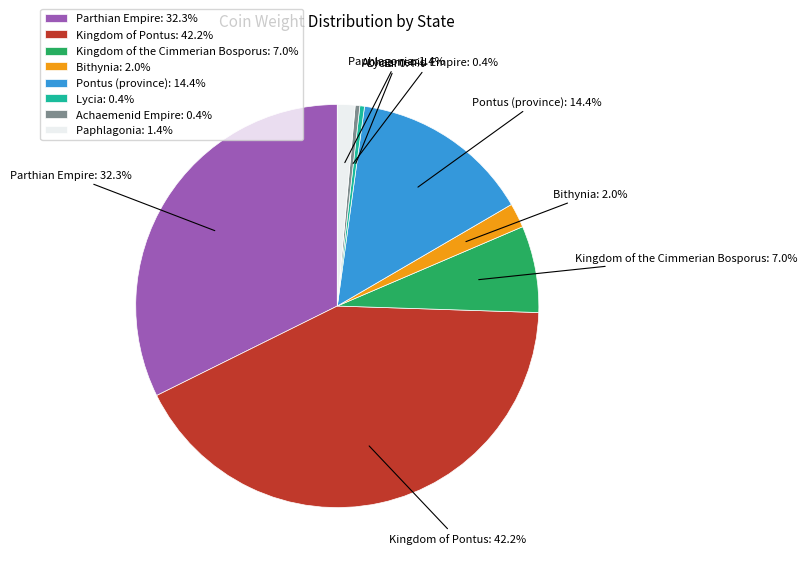

Is Bithynia the majority of the pie?

No